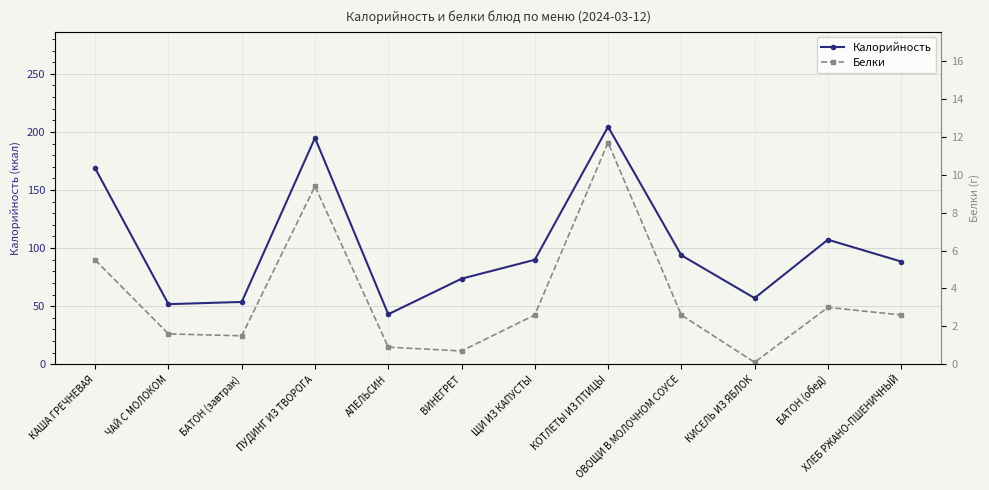

Rank the series at ЧАЙ С МОЛОКОМ from highest to lowest value.

Калорийность, Белки